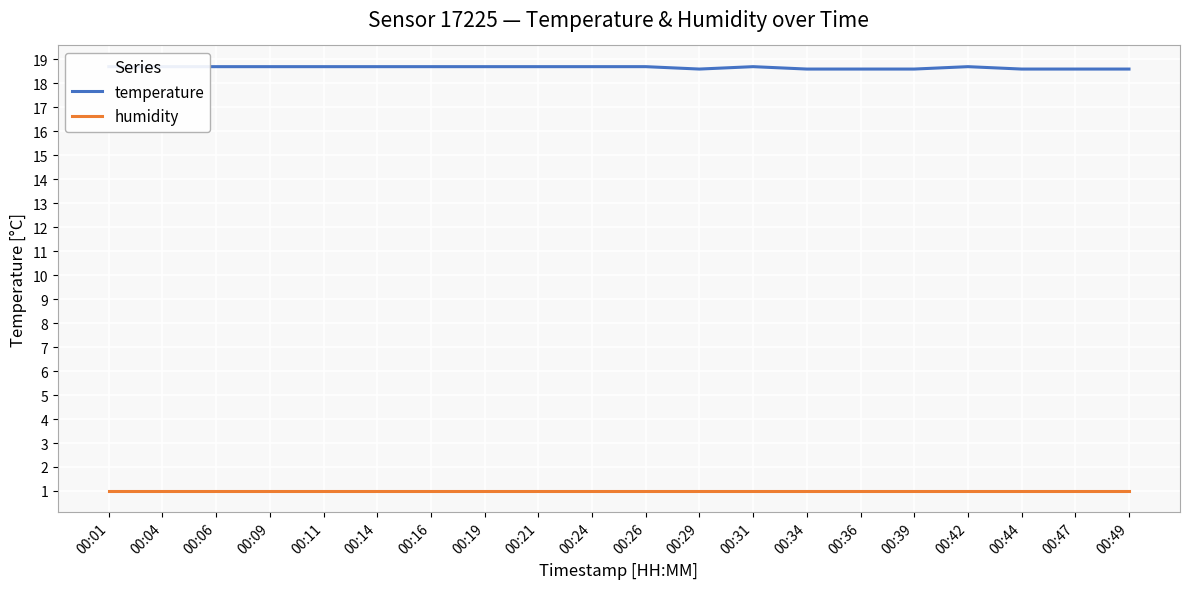

Reading left to right, extract all data points from this chart.

temperature: 18.7	18.7	18.7	18.7	18.7	18.7	18.7	18.7	18.7	18.7	18.7	18.6	18.7	18.6	18.6	18.6	18.7	18.6	18.6	18.6
humidity: 1.0	1.0	1.0	1.0	1.0	1.0	1.0	1.0	1.0	1.0	1.0	1.0	1.0	1.0	1.0	1.0	1.0	1.0	1.0	1.0